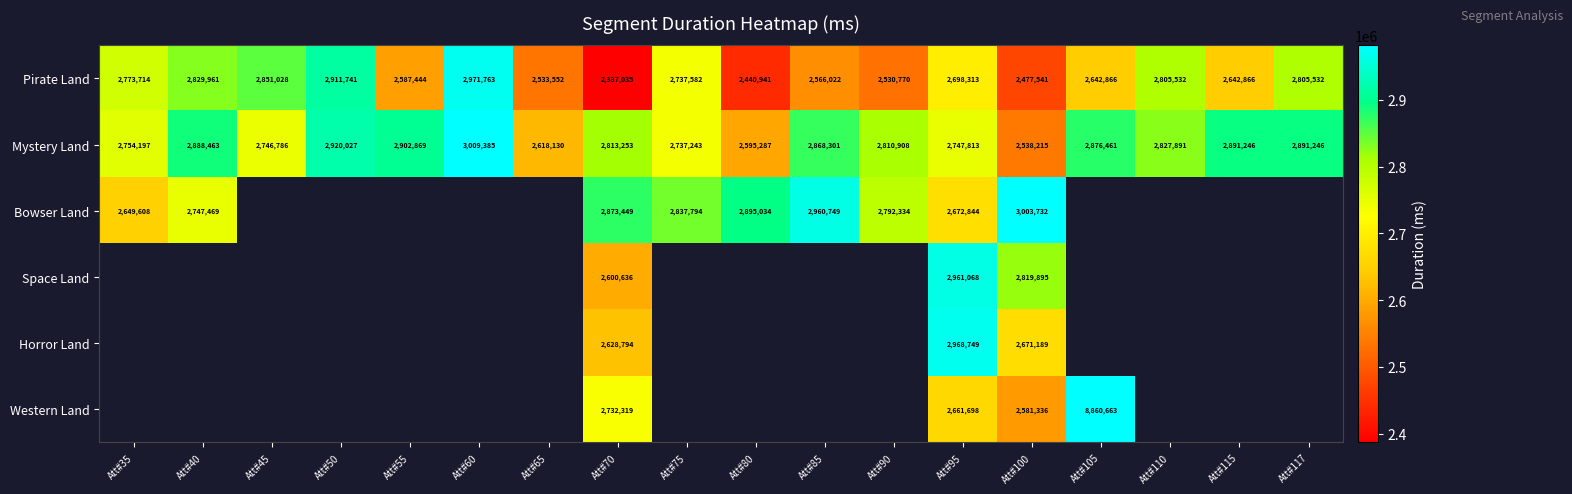

What is the average value of the Mystery Land series?

2802096